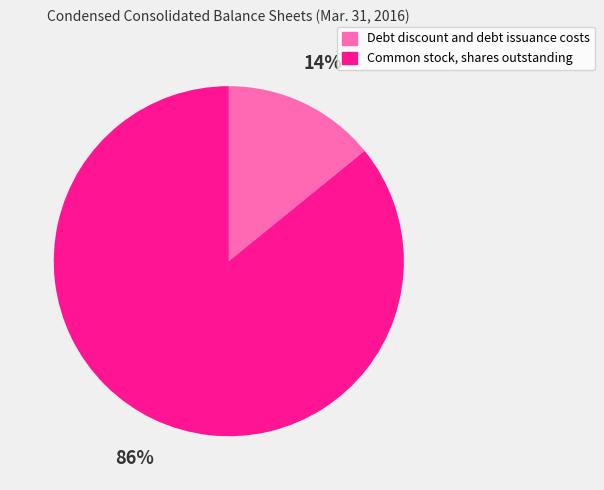

Do Common stock, shares outstanding and Debt discount and debt issuance costs together represent more than half of the pie?

Yes